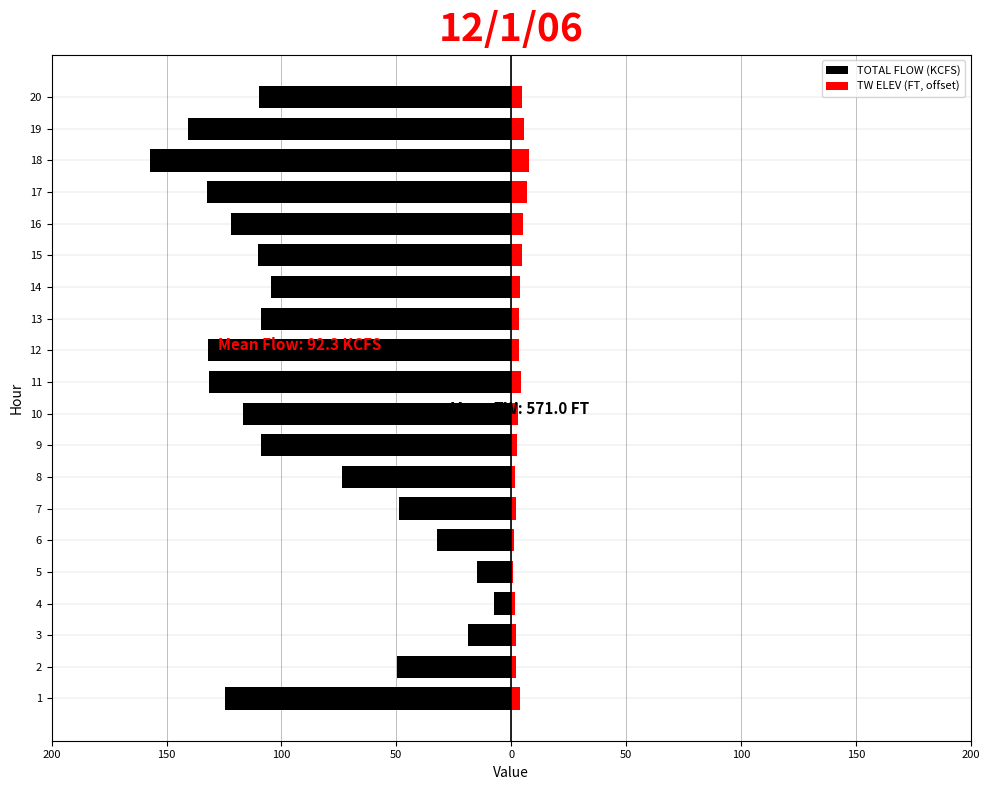

What is the spread (max minus min) of values at 100?

20.8